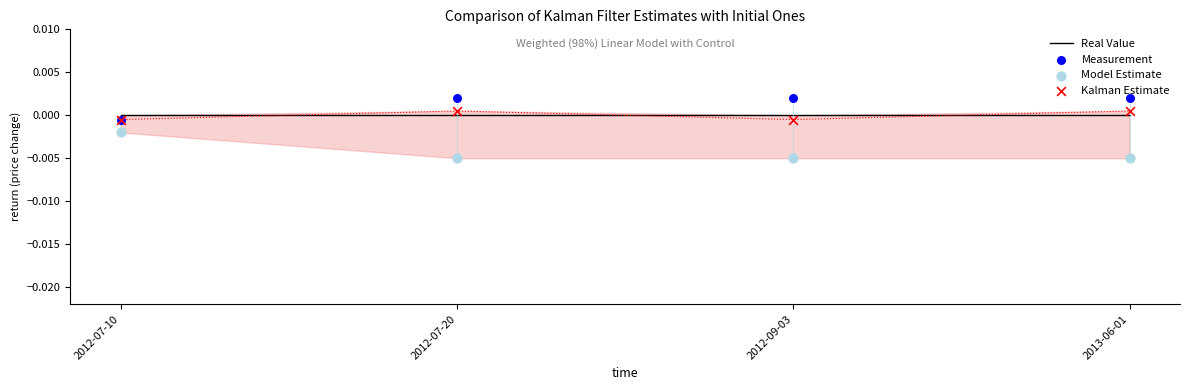

Is the value of Measurement at 2012-09-03 greater than the value of Kalman Estimate at 2012-07-20?

Yes